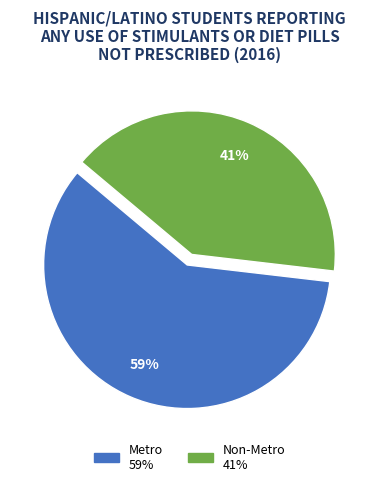

Do Metro and Non-Metro together represent more than half of the pie?

Yes